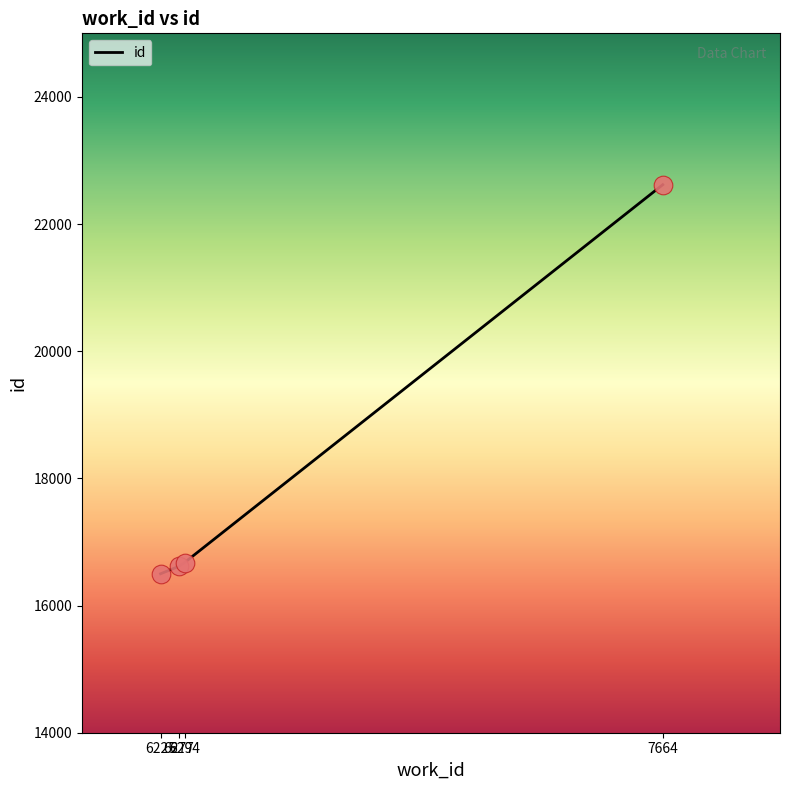

Between 6225 and 6294, which is larger?

6294